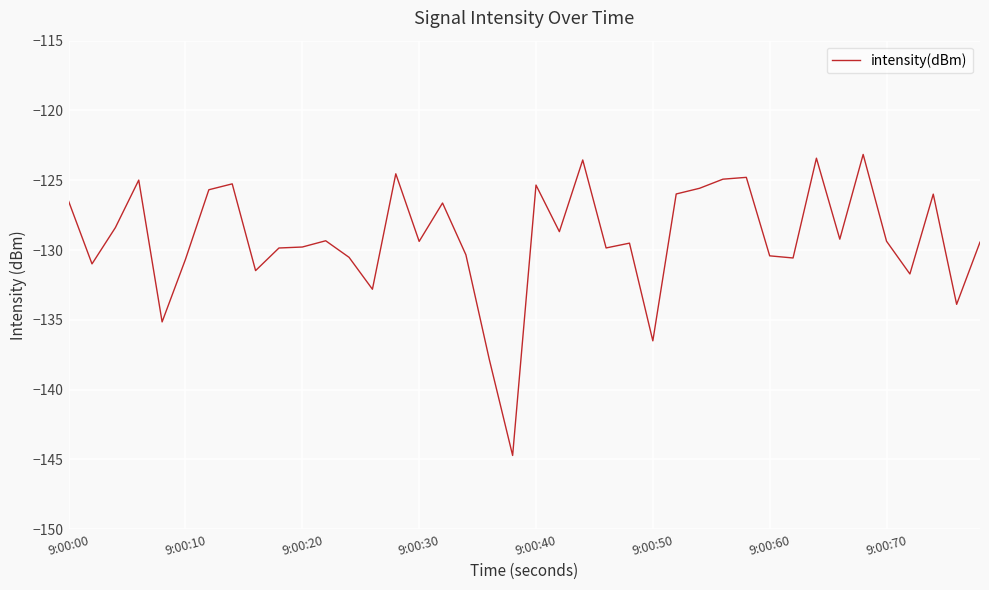

What is the minimum value shown in the chart?

-144.7